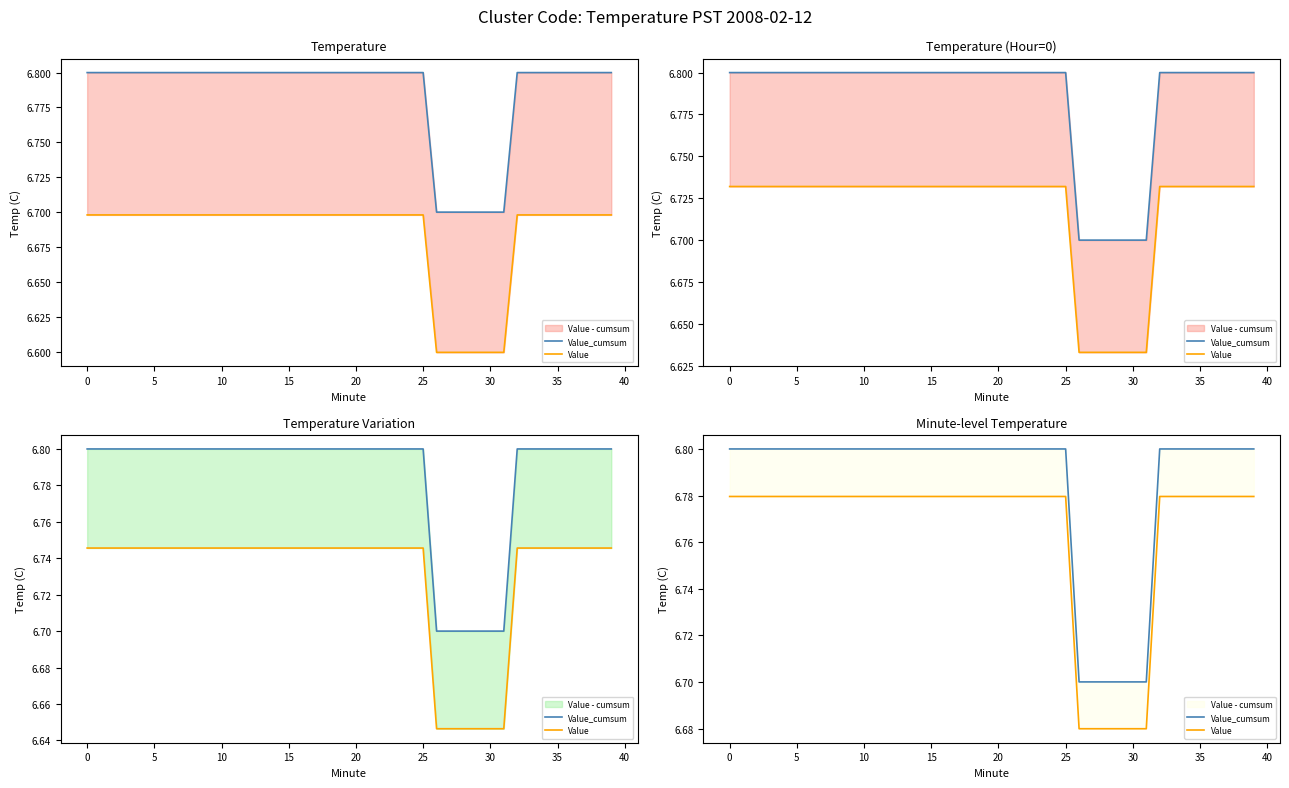

At how many categories does at least one series exceed 6?

40